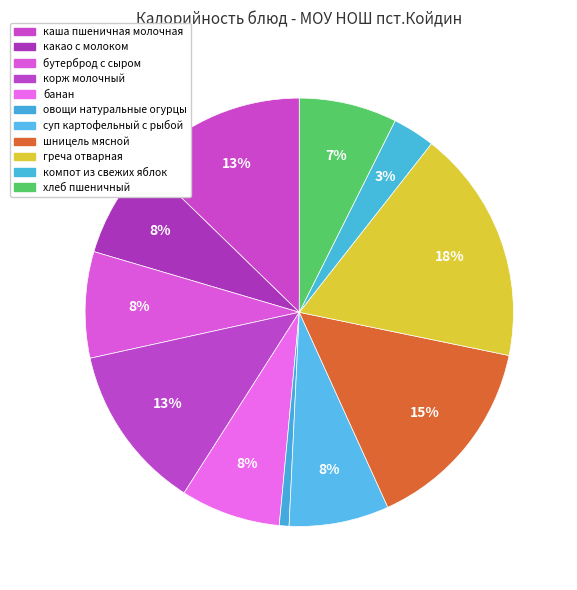

Is it true that бутерброд с сыром is 19% of the pie?

False